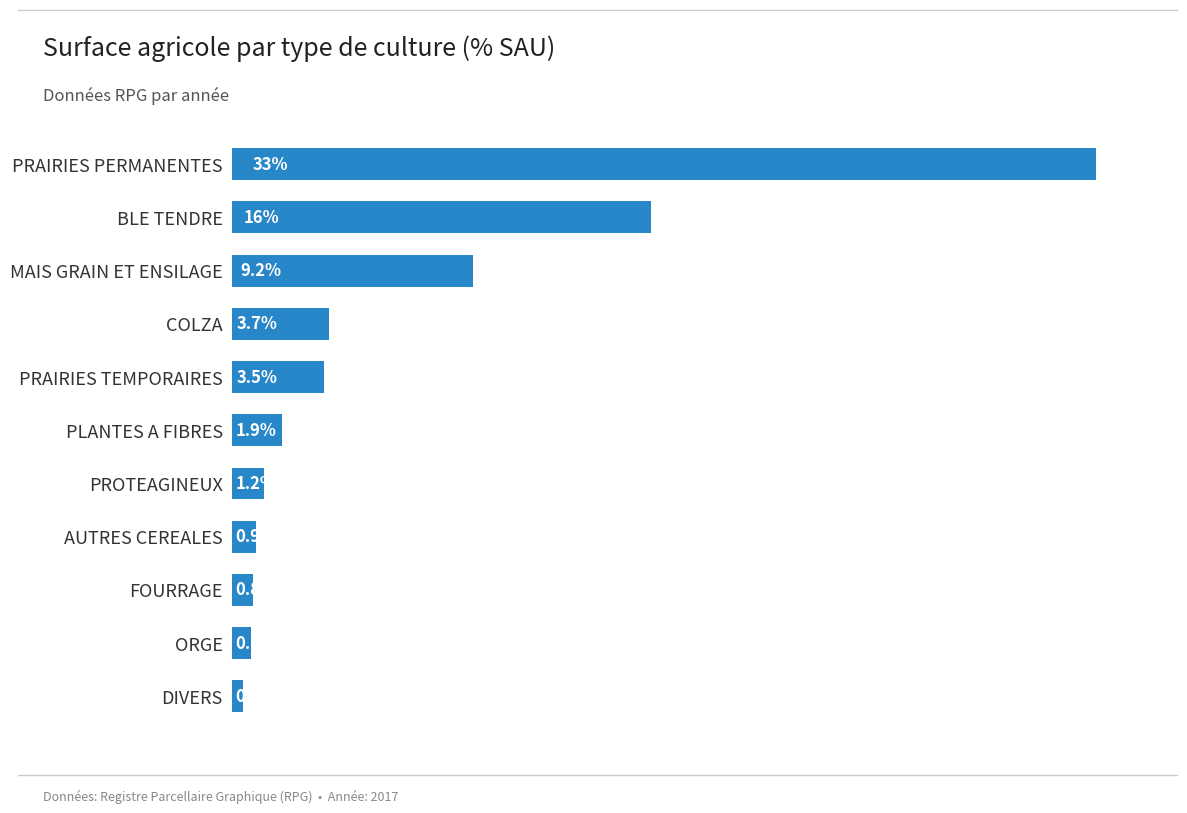

Where is the data nearest to the value 16?

BLE TENDRE